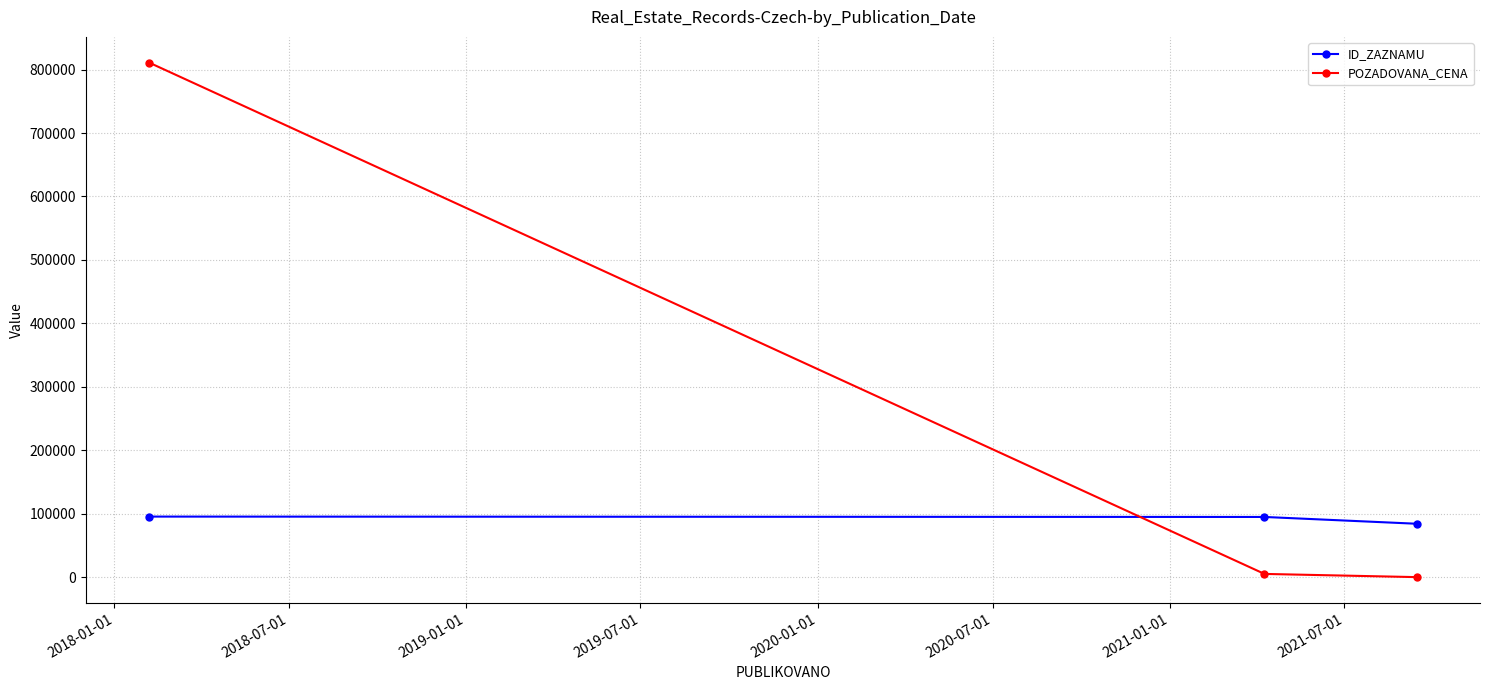

How many data points in POZADOVANA_CENA are less than 5050?

1